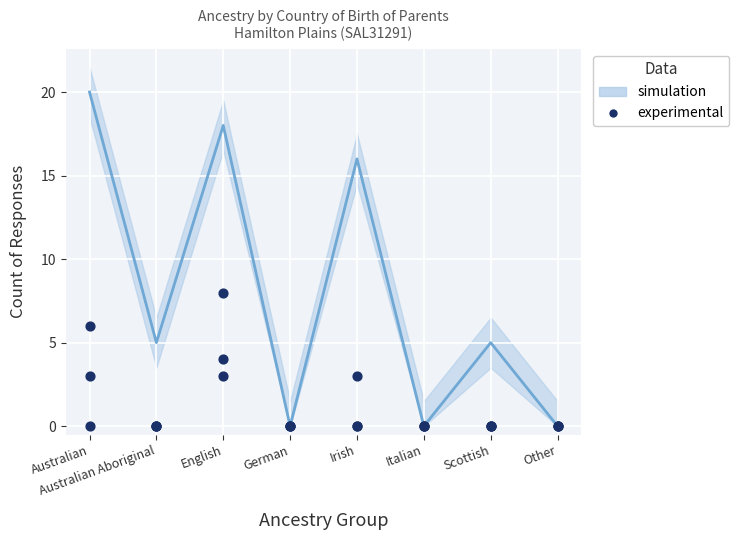

Is the value of Father only born overseas at Irish greater than the value of Mother only born overseas at Irish?

Yes